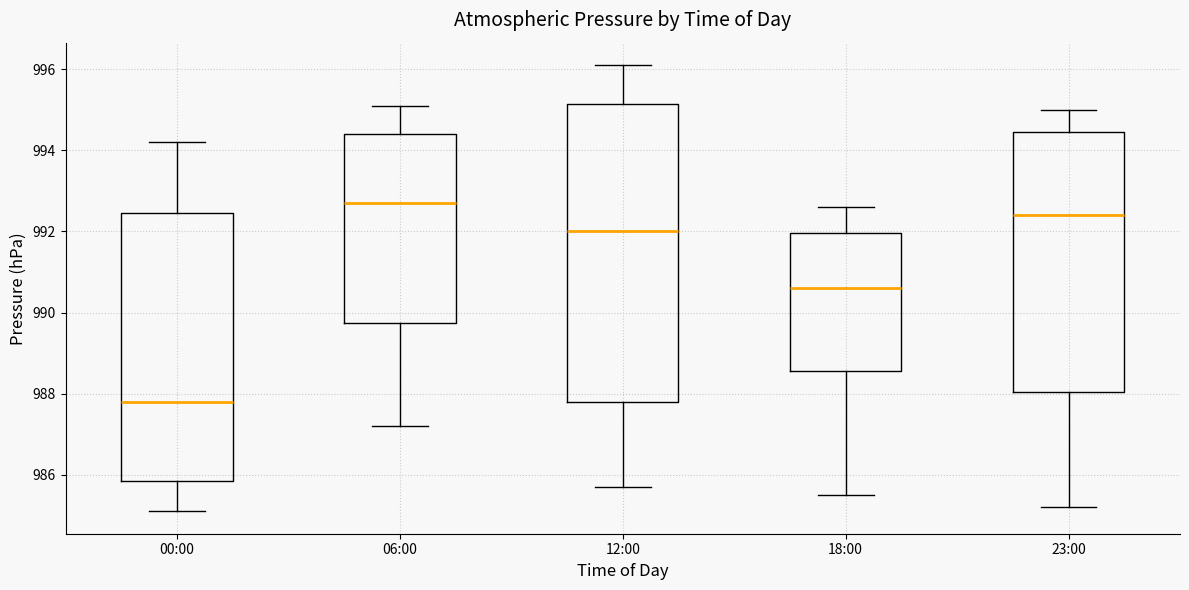

Reading left to right, read every box against the y-axis: the position of its median line, the range the box covers, and the ends of its whiskers. The values are not printed on the chart, so give them approximately, as read against the axis.

00:00: median 987.8, box 985.8 to 992.4, whiskers 985.2 to 994.2
06:00: median 992.8, box 989.8 to 994.4, whiskers 987.2 to 995.2
12:00: median 992.0, box 987.8 to 995.2, whiskers 985.8 to 996.2
18:00: median 990.6, box 988.6 to 992.0, whiskers 985.6 to 992.6
23:00: median 992.4, box 988.0 to 994.4, whiskers 985.2 to 995.0